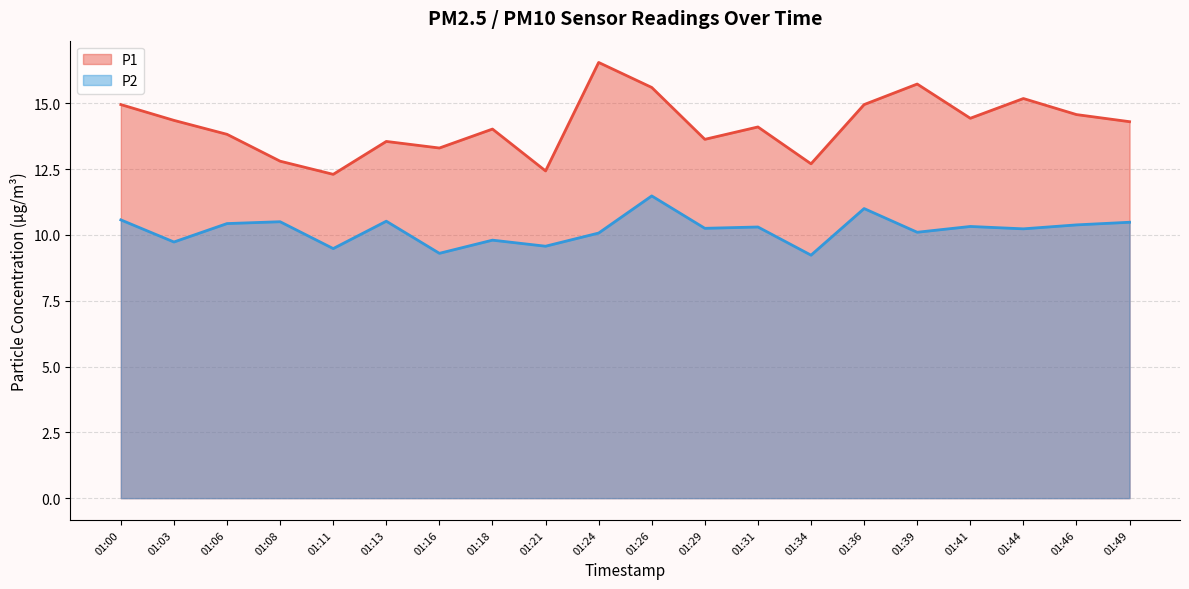

Where is the first local minimum for P1?

01:11